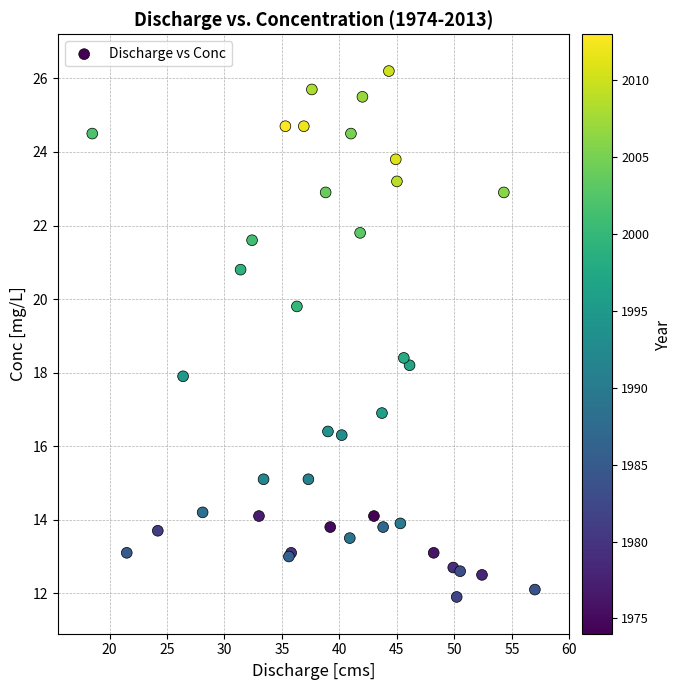

What Y value in the scatter plot is closest to 19?

18.4